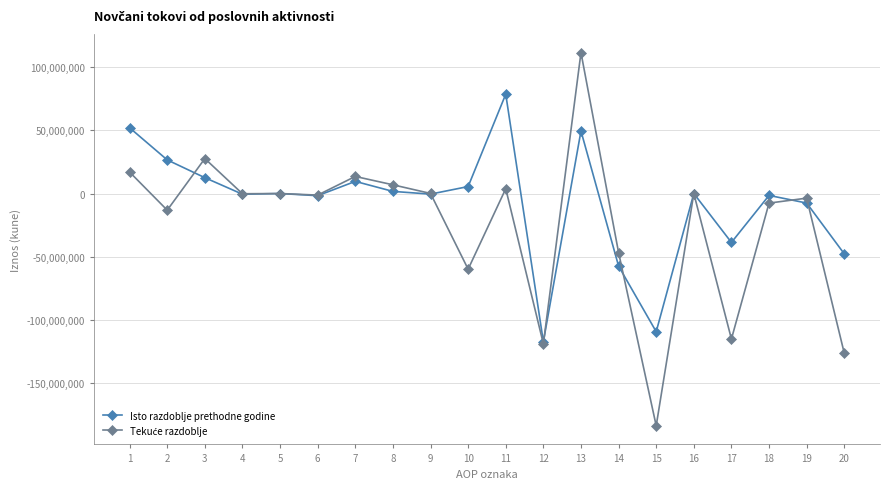

What is the total value across all series at 20?

-174302114